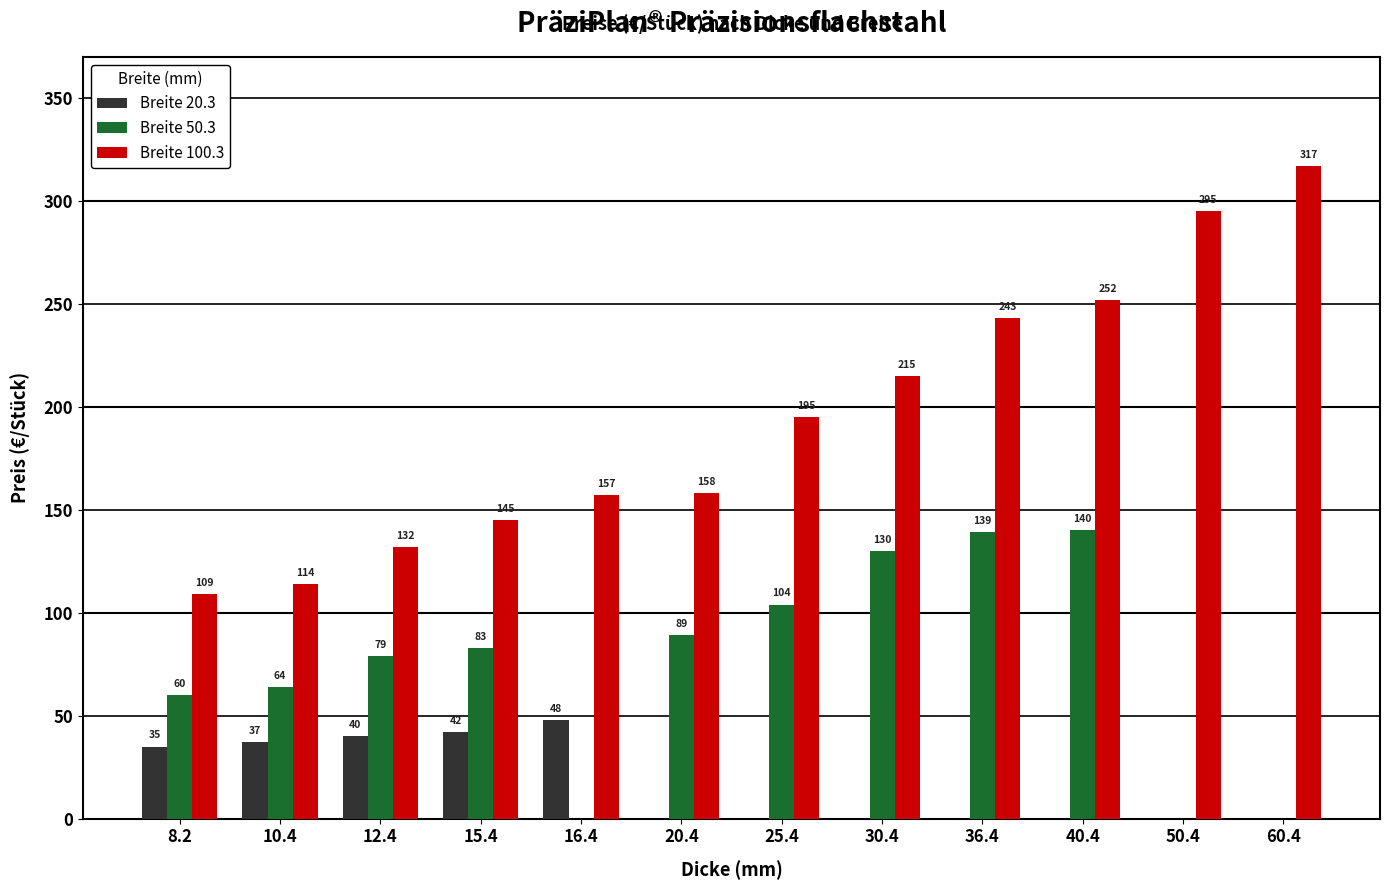

Is it true that Breite 50.3 equals 141 at 20.4?

False